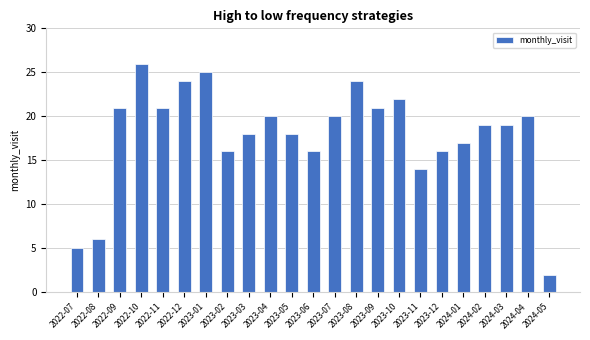

Between 2023-07 and 2024-03, which is larger?

2023-07